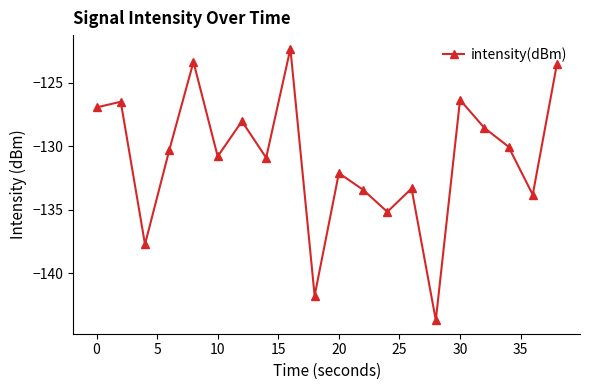

Reading right to left, list all the values displayed in this chart.

-123.5	-133.8	-130.0	-128.6	-126.3	-143.7	-133.3	-135.2	-133.4	-132.1	-141.8	-122.3	-130.9	-128.0	-130.8	-123.4	-130.3	-137.7	-126.5	-126.9